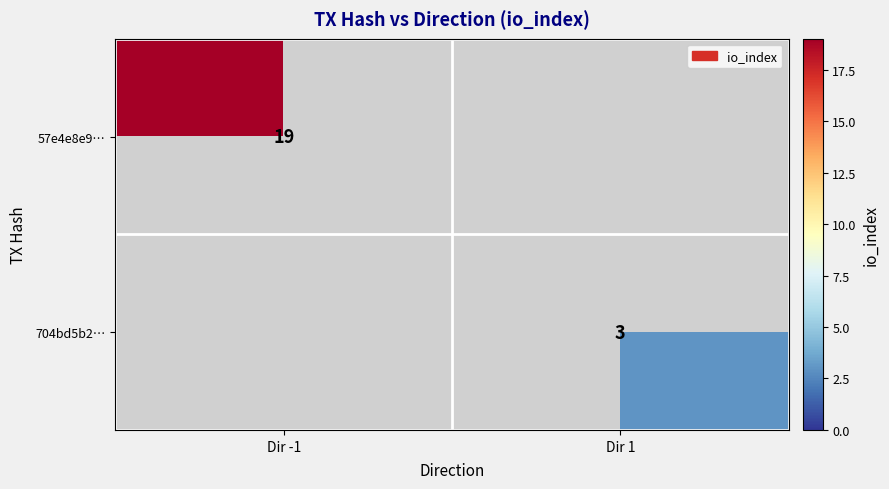

At how many categories does at least one series exceed 13?

1